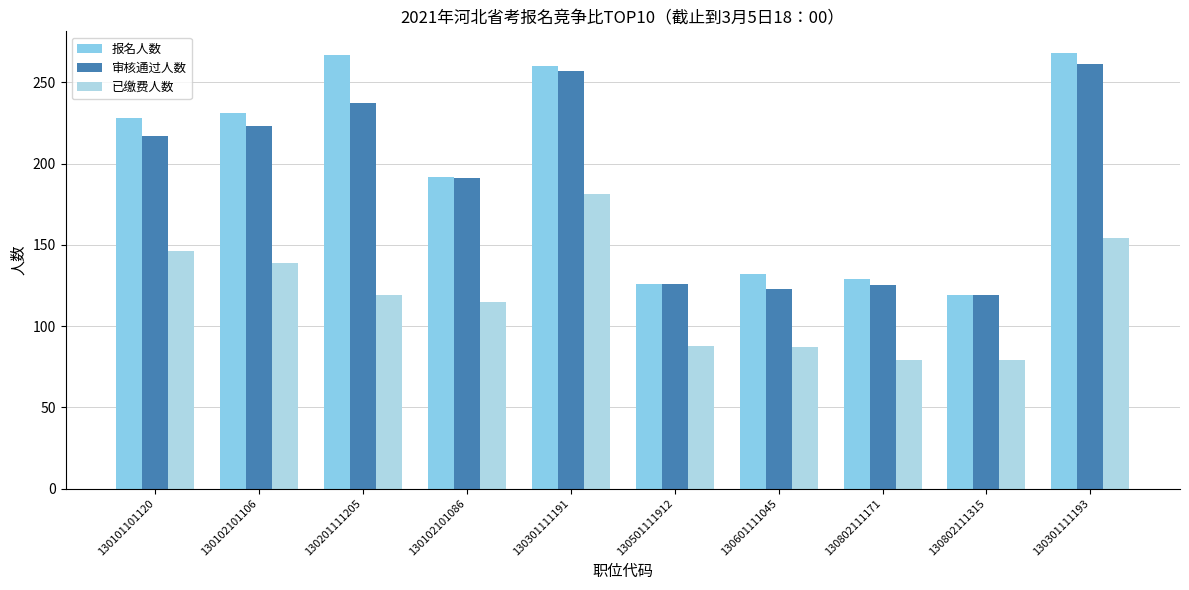

Is it true that 已缴费人数 equals 154 at 130301111193?

True